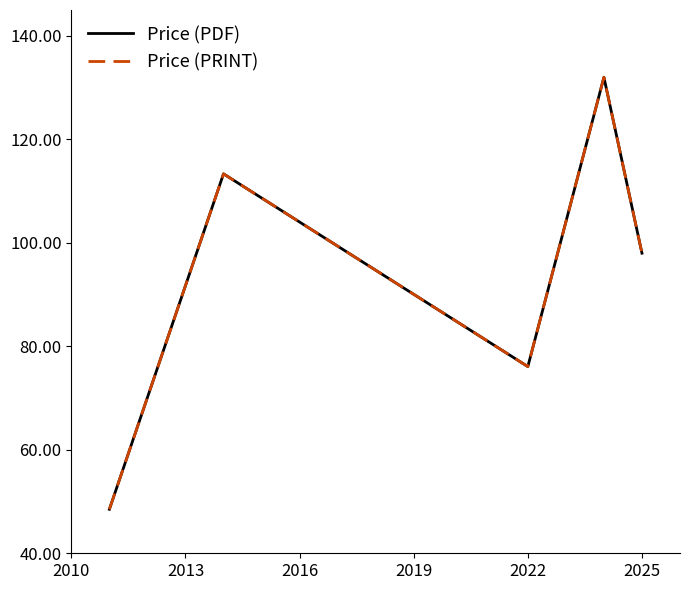

True or false: Price (PRINT) and Price (PDF) cross at least once.

False